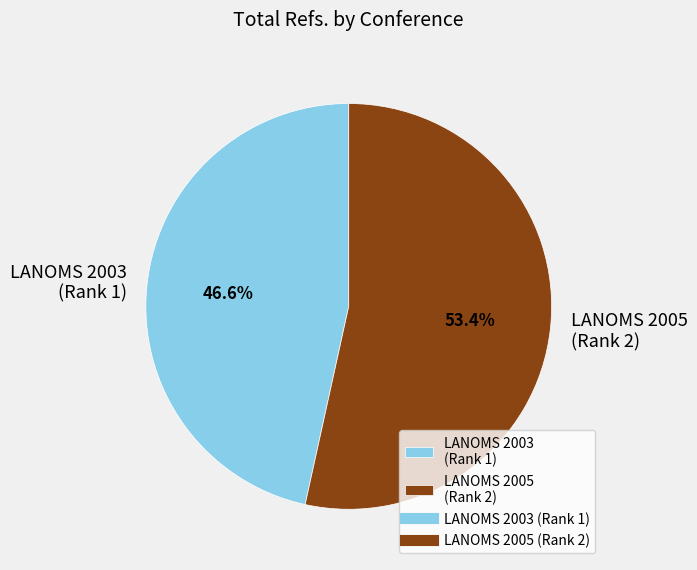

What portion of the pie excludes LANOMS 2003 (Rank 1)?

53.4%